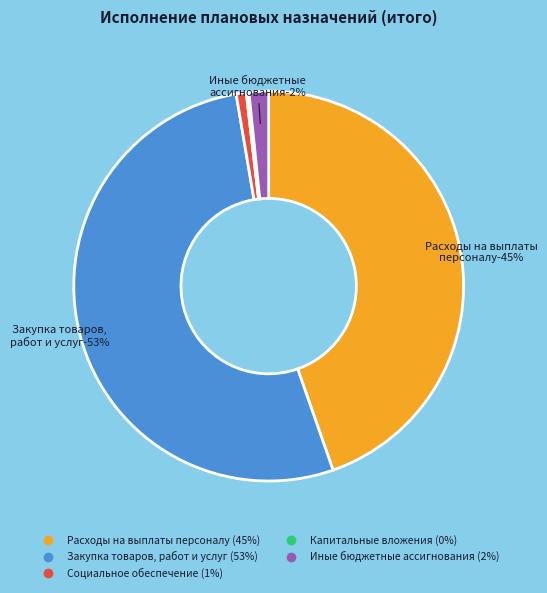

The Закупка товаров, работ и услуг slice represents 53% of the pie. True or false?

True